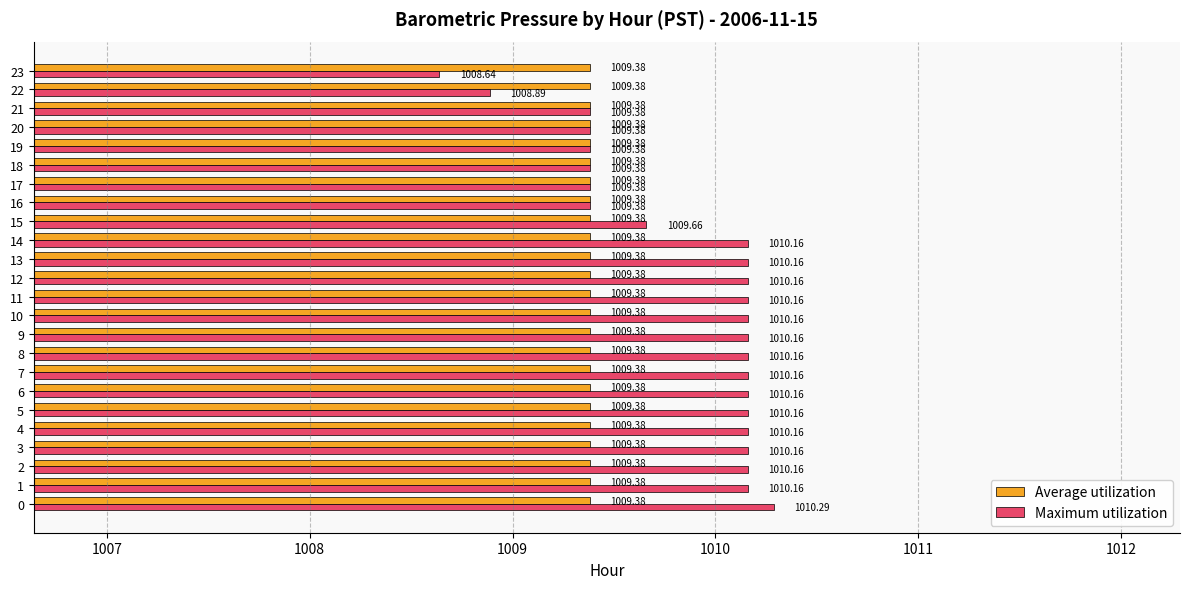

Between 14 and 20, which series saw the biggest shift?

Maximum utilization